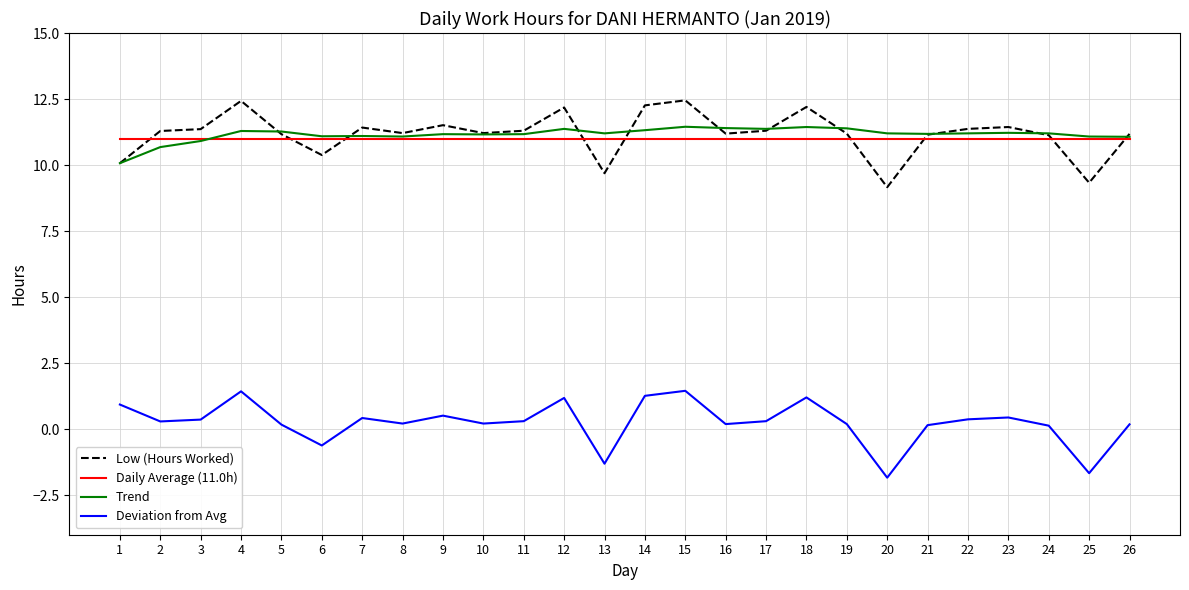

What are all the series names shown in the legend?

Low (Hours Worked), Daily Average (11.0h), Trend, Deviation from Avg